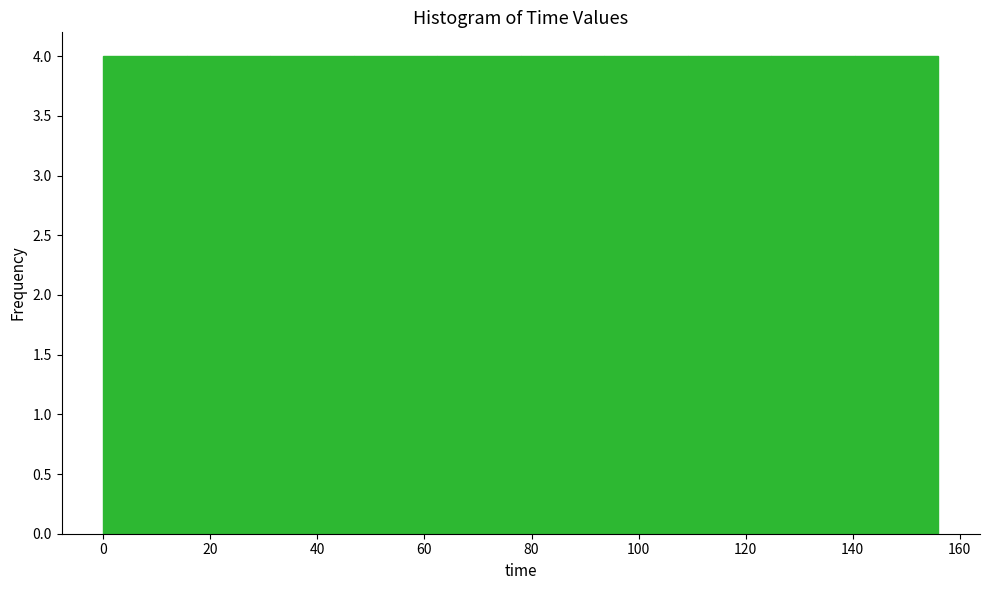

Reading left to right, transcribe this chart: for each bar, give the range it covers on the x-axis and its height. Neither the bar edges nor the heights are printed on the chart, so give them approximately, as read against the axes.

0.0 to 15.6: 4
15.6 to 31.2: 4
31.2 to 46.8: 4
46.8 to 62.4: 4
62.4 to 78.0: 4
78.0 to 93.6: 4
93.6 to 109.2: 4
109.2 to 124.8: 4
124.8 to 140.4: 4
140.4 to 156.0: 4